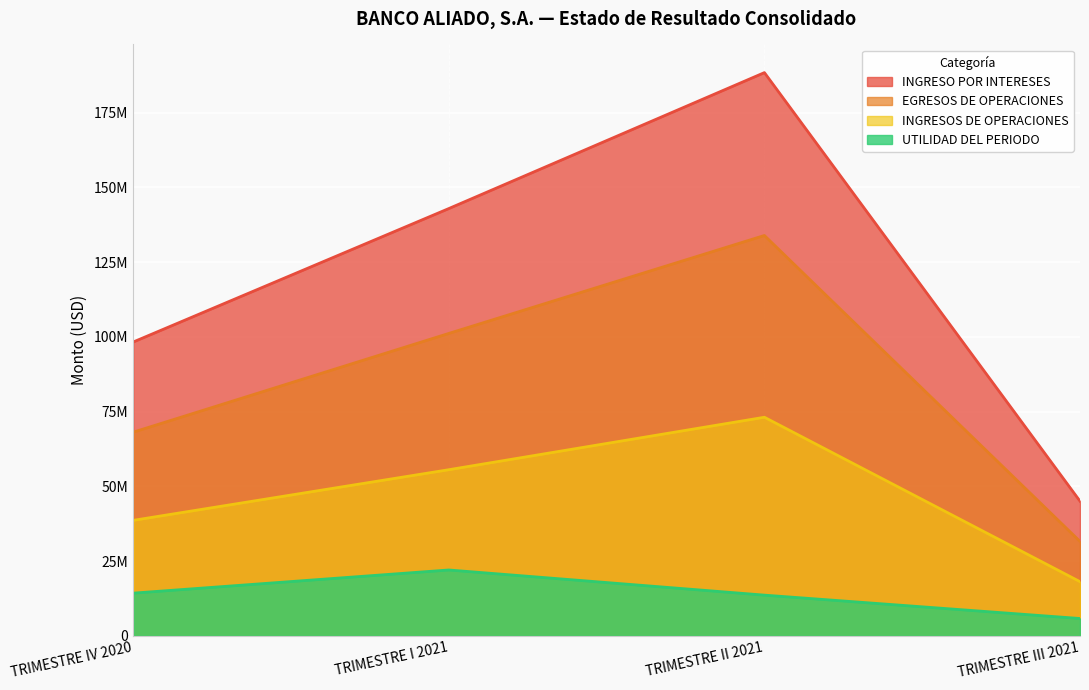

True or false: UTILIDAD DEL PERIODO and INGRESO POR INTERESES intersect in this chart.

False